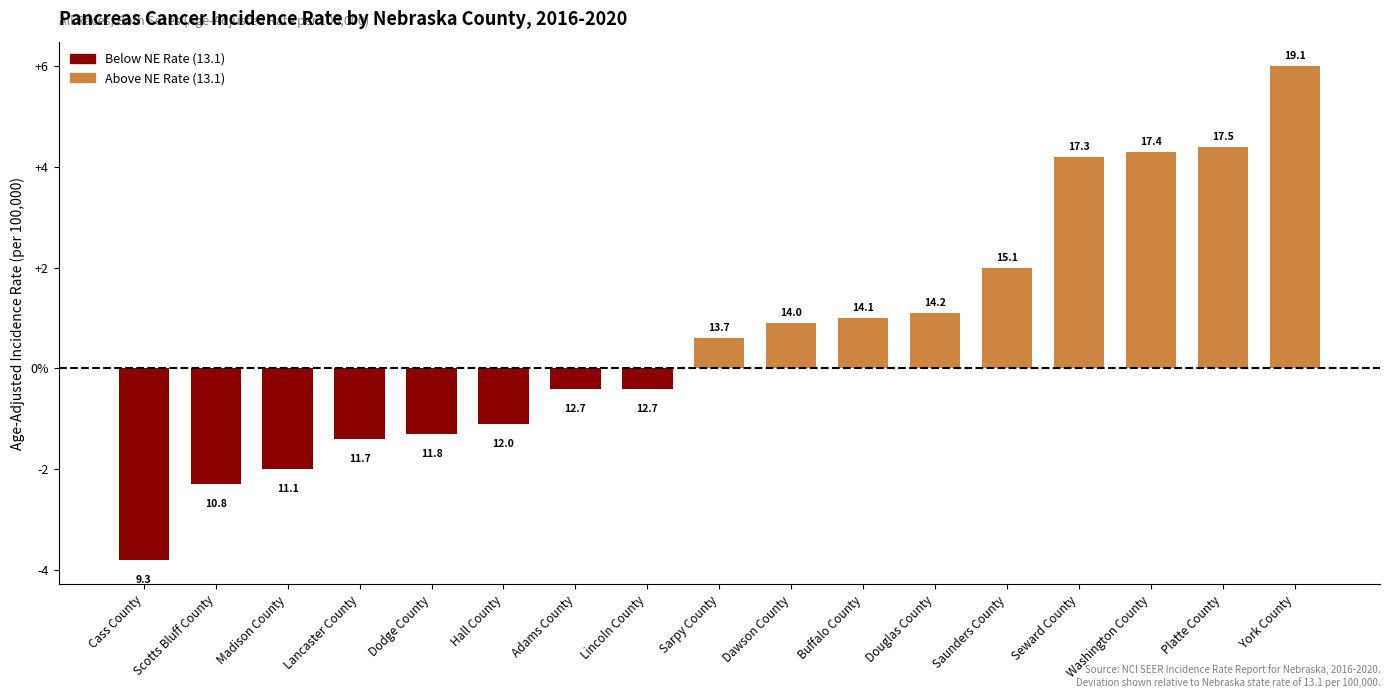

At which category does the chart reach its minimum across all series?

Cass County